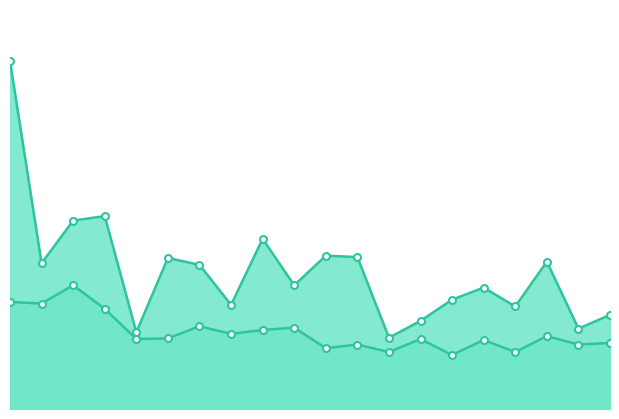

The P1 series shows 15.3 at 00:03. True or false?

True